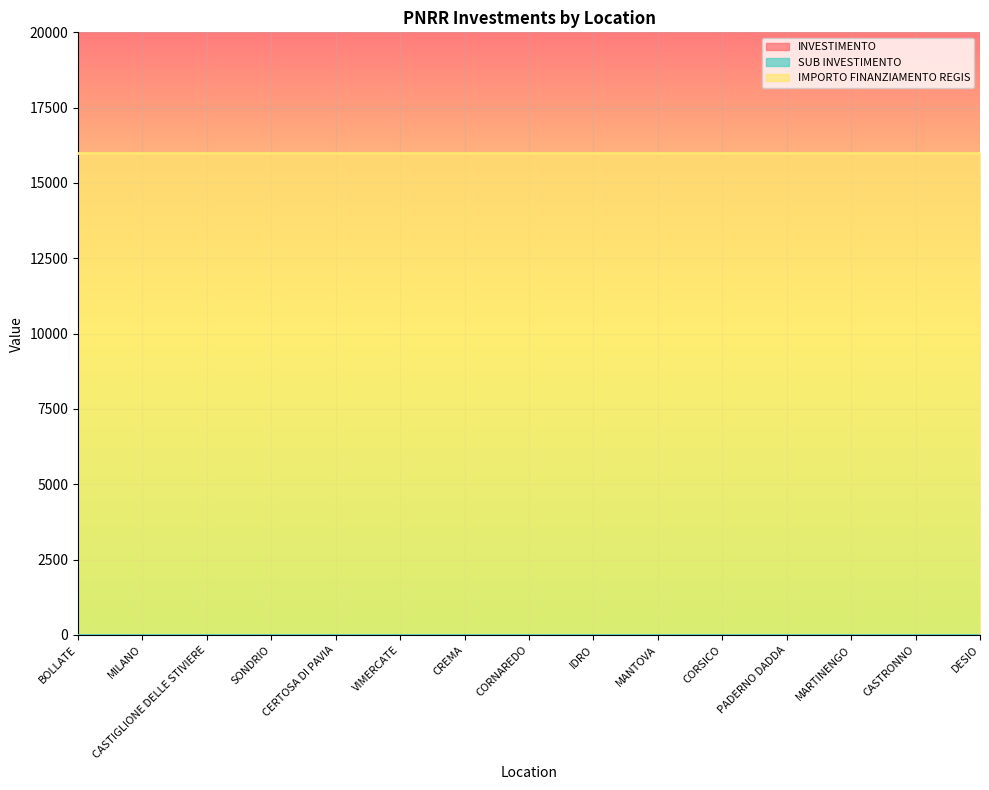

At which category is the sum across all series the highest?

BOLLATE